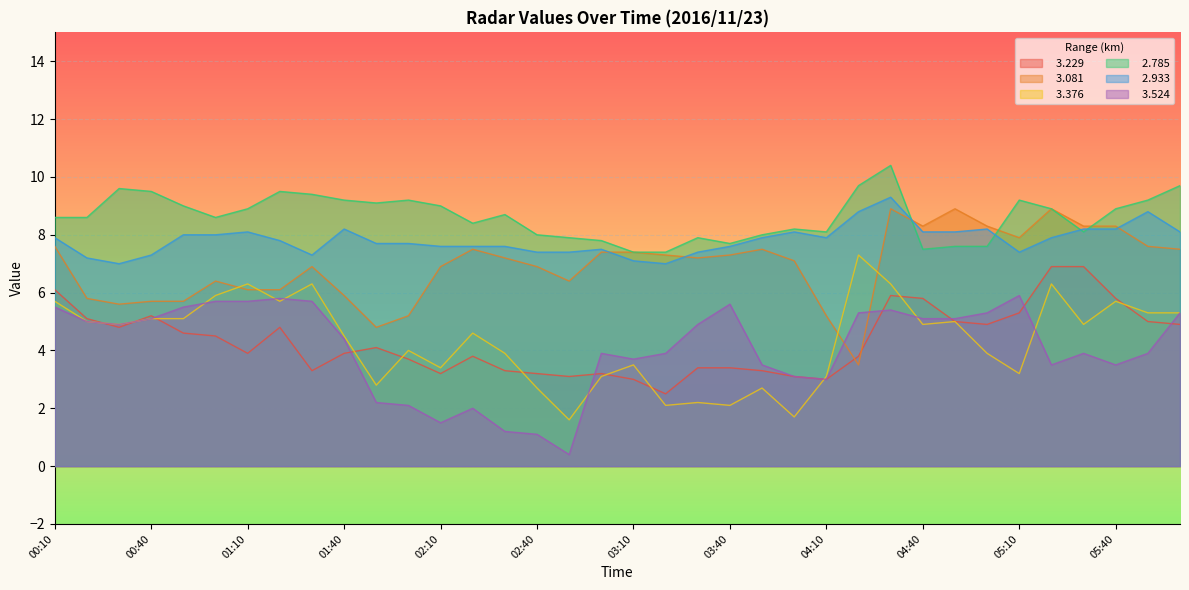

How many lines are shown in the chart?

6